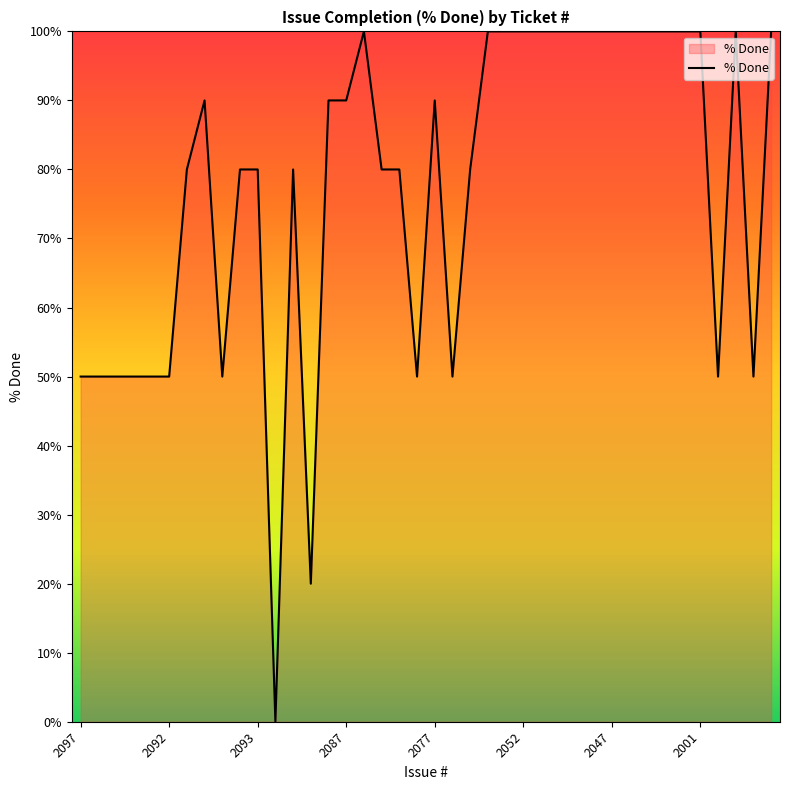

How many categories are shown in the chart?

40